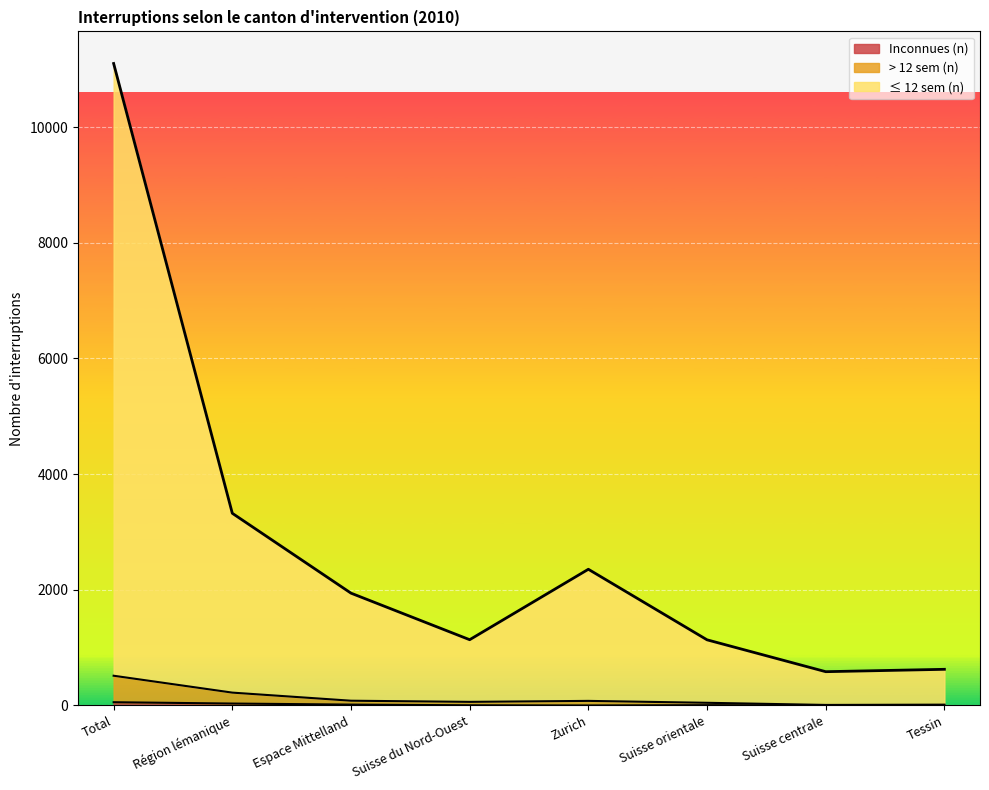

True or false: > 12 sem (n) has a value of 191 at Total.

False